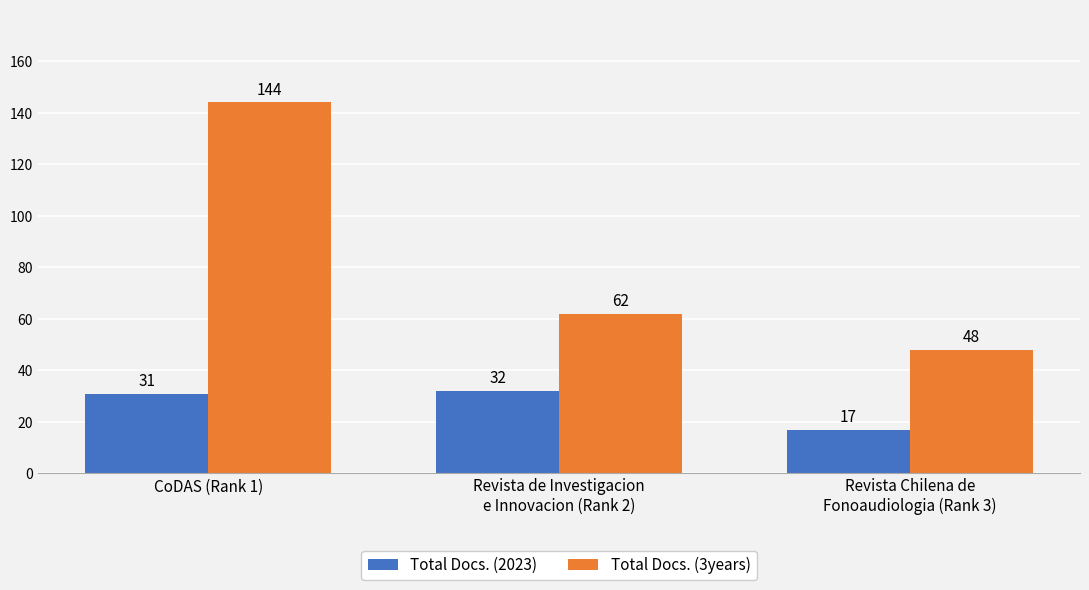

Read the Total Docs. (3years) value at Revista de Investigacion
e Innovacion (Rank 2).

62